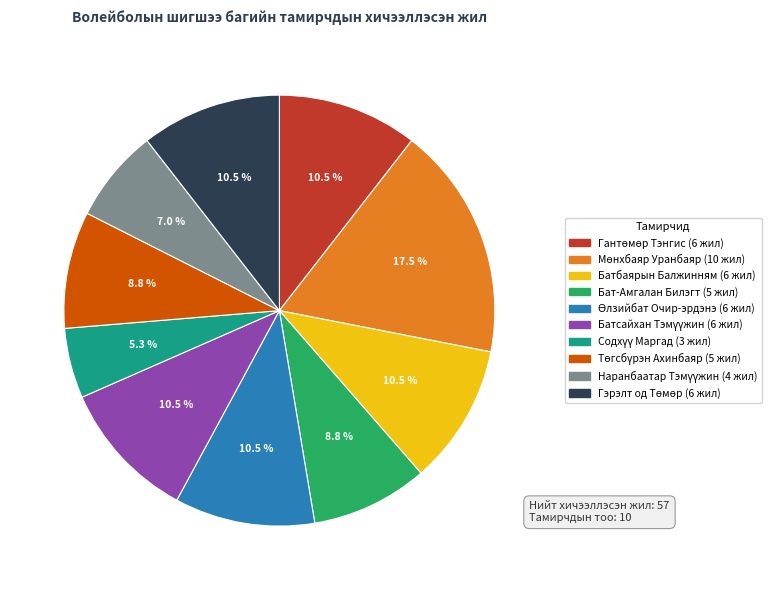

Is there any slice that represents more than half of the pie?

No